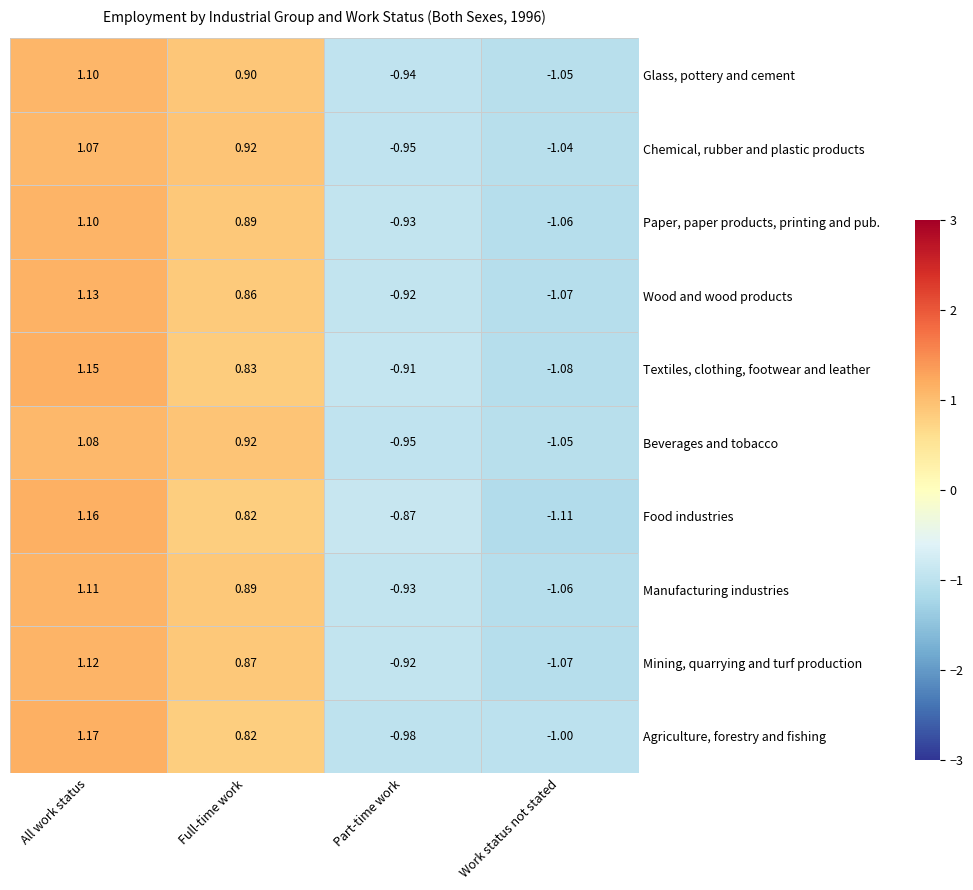

How many values in the Beverages and tobacco series are below 0?

2